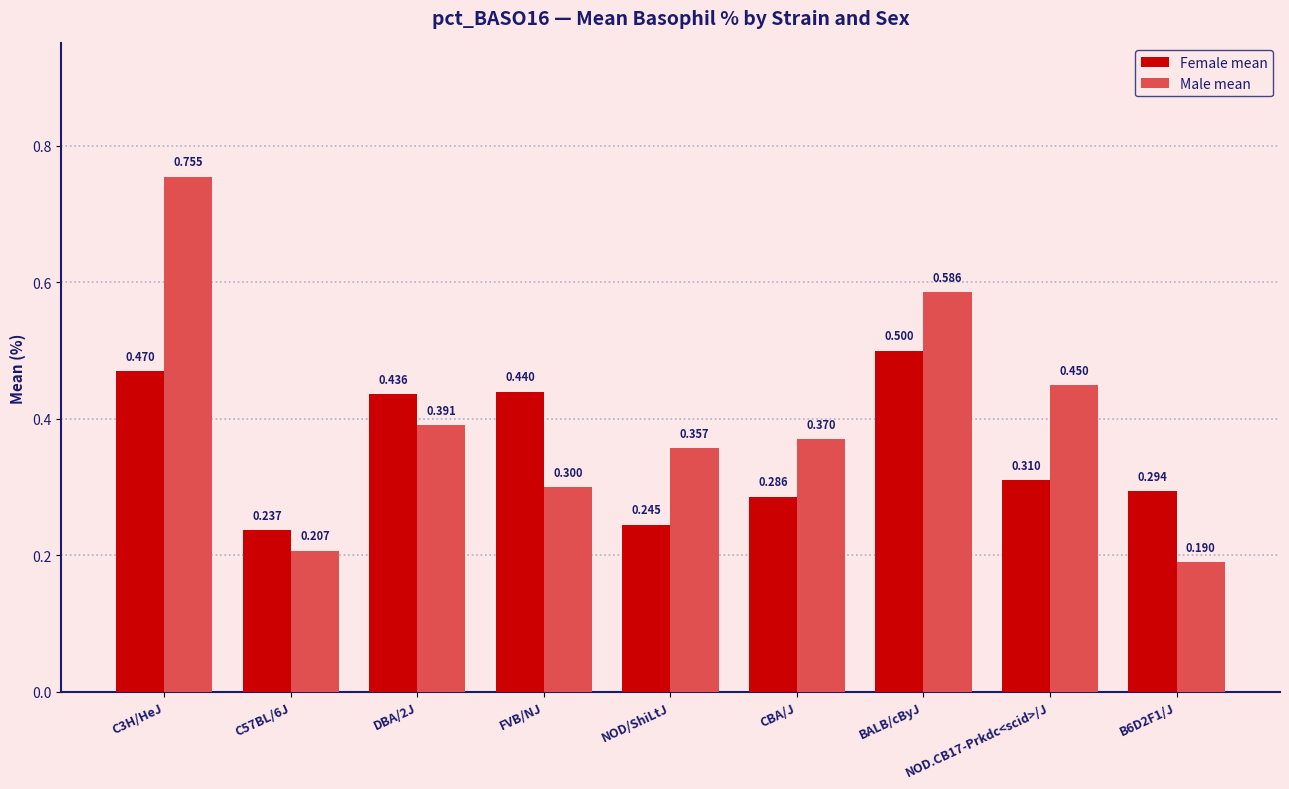

What is the difference between the maximum and minimum values in the Female mean series?

0.3